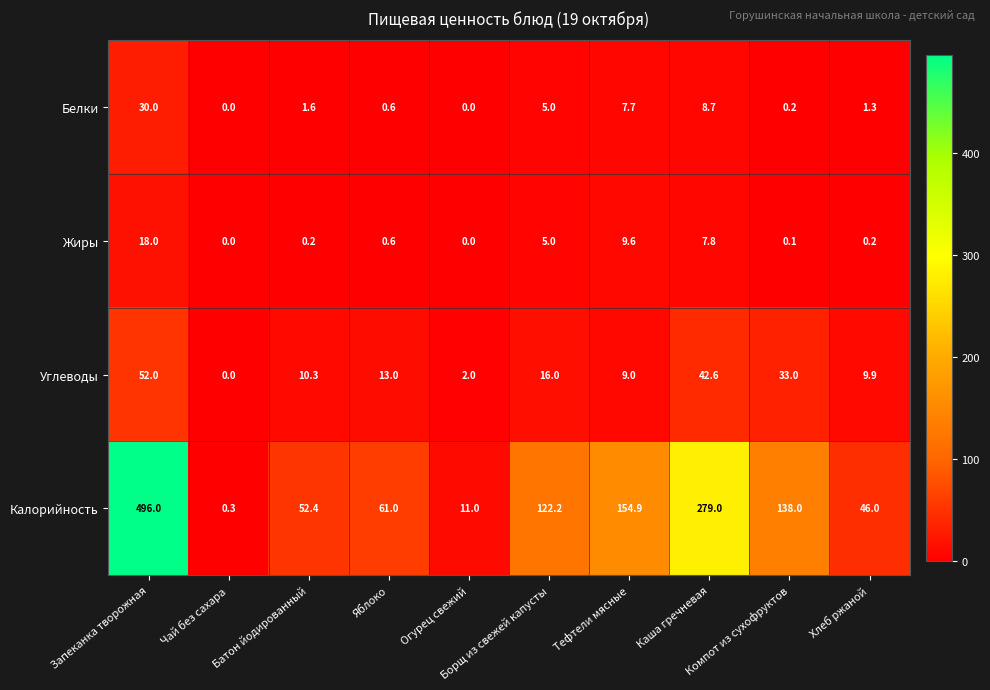

What is the sum of all Жиры values?

41.5